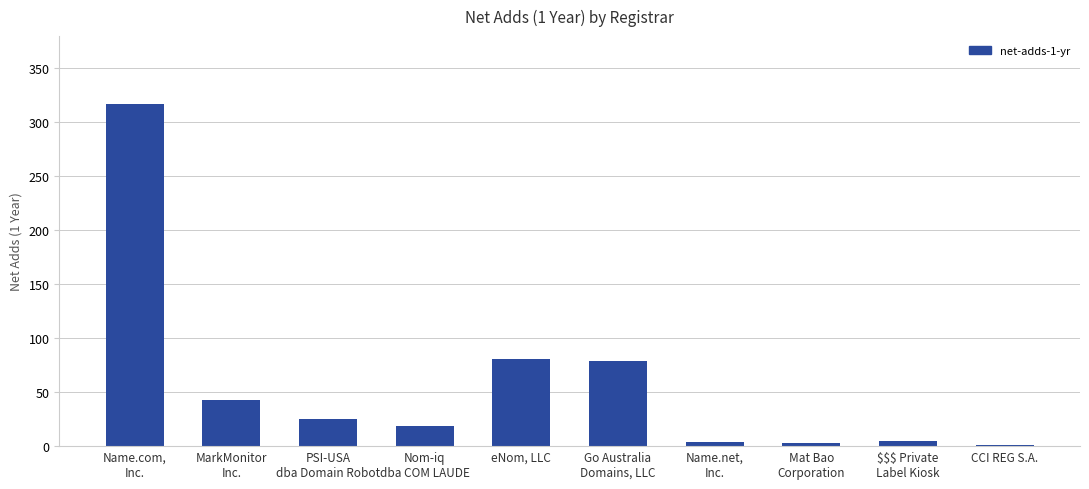

What is the sum of all values?

576